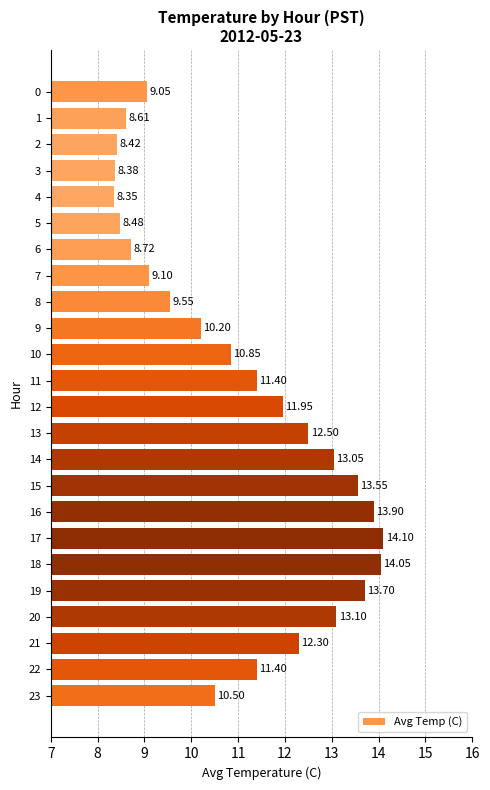

Approximately how many times larger is the value at 16 compared to 8?

1.5